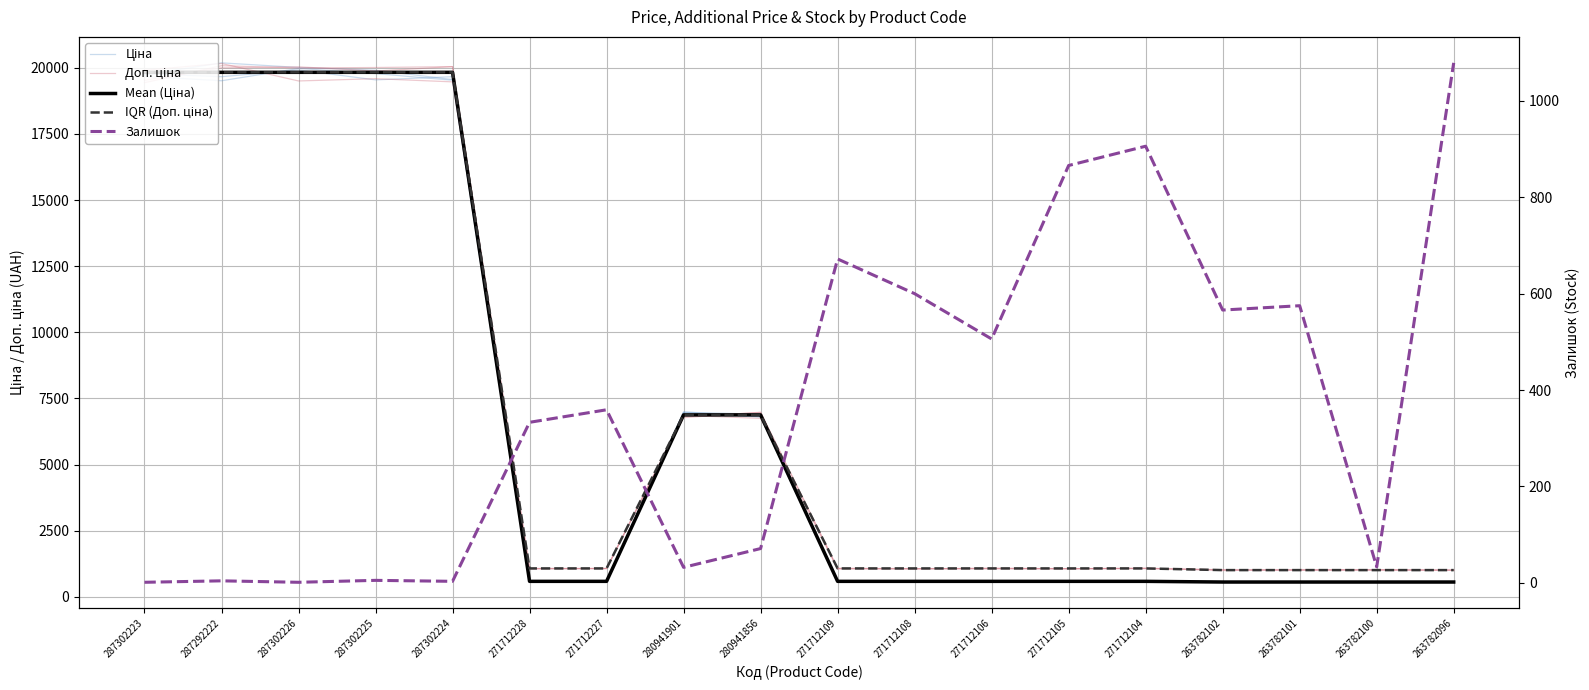

Which series has the largest total across all categories?

IQR (Доп. ціна)